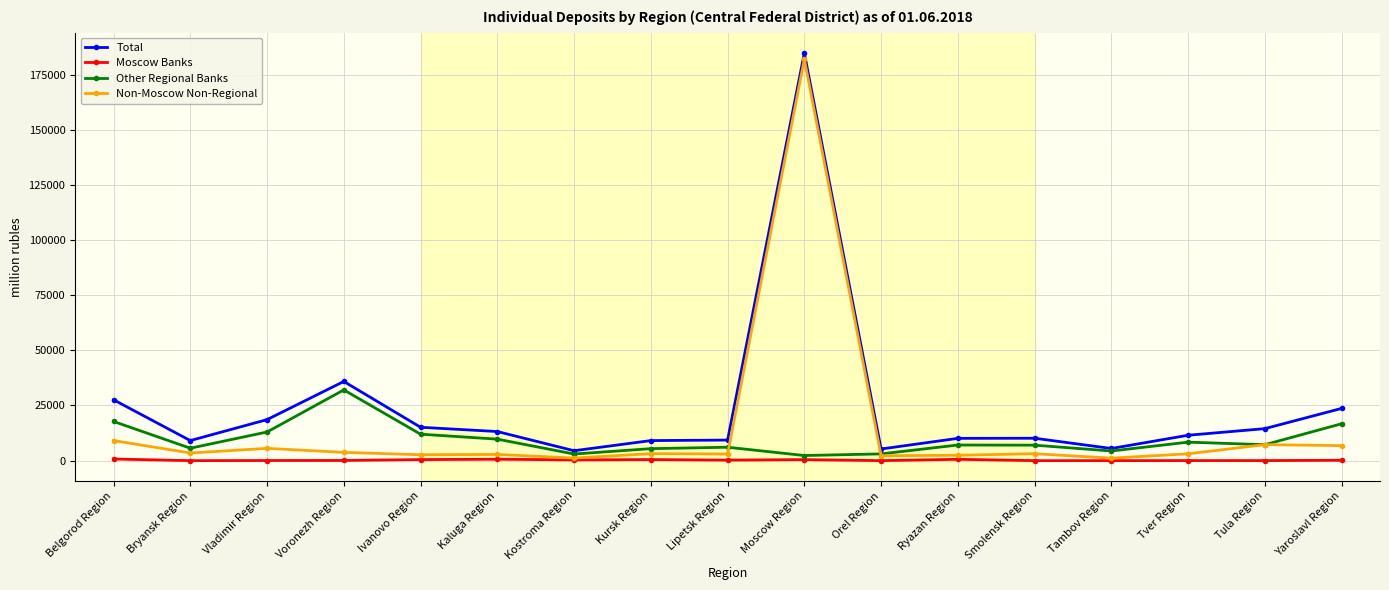

In Total, how many points are lower than both neighbors (excluding endpoints)?

4